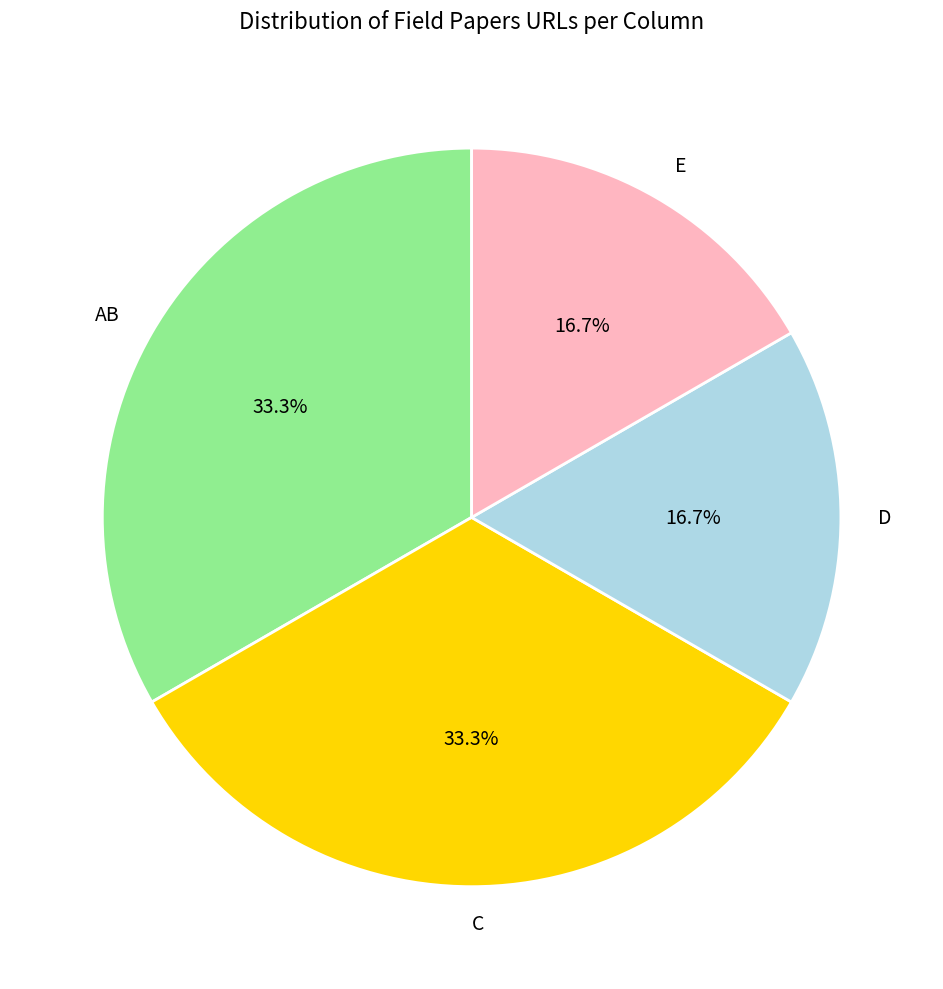

Does any single category account for the majority?

No